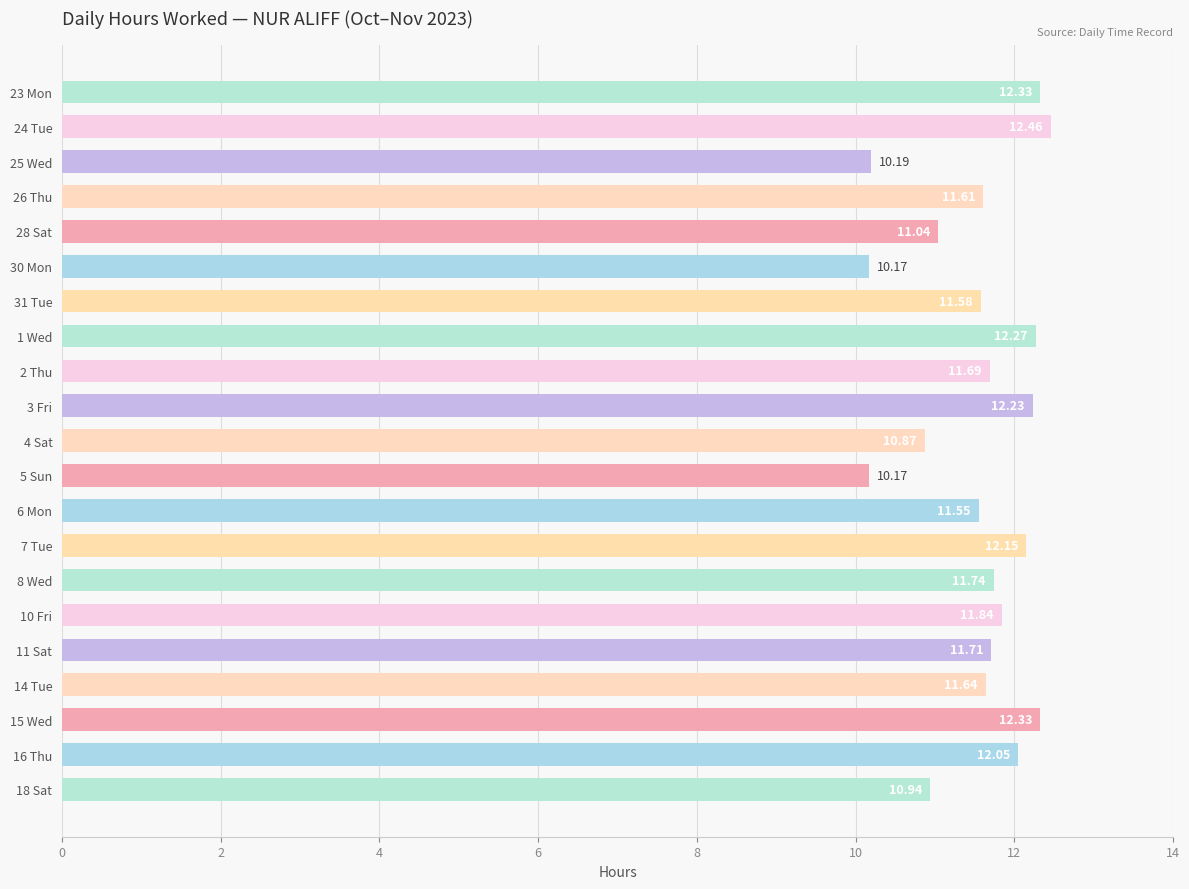

What is the smallest value displayed?

10.2